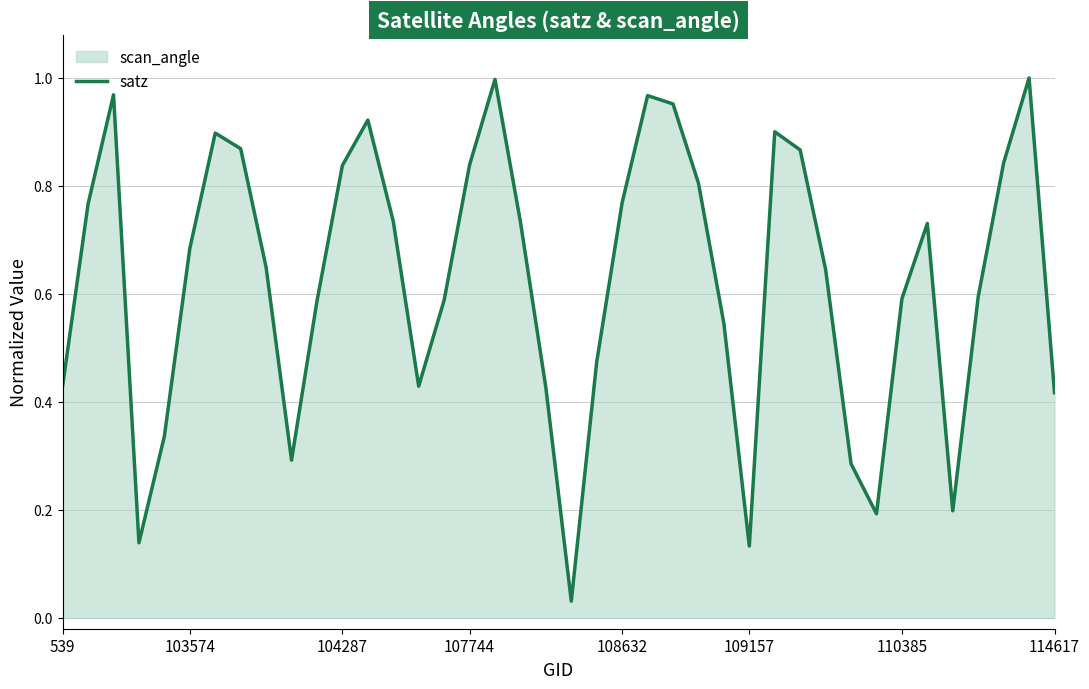

What position from the right is 18?

22